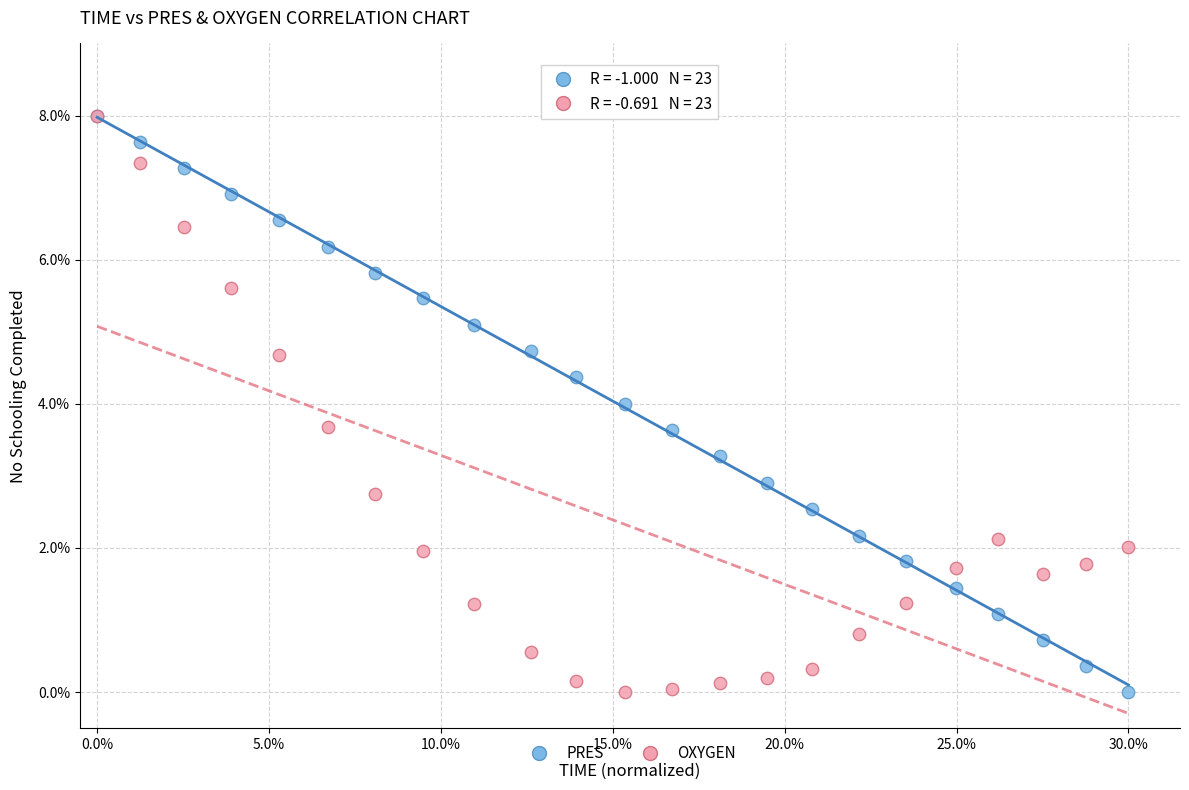

What are all the series names shown in the legend?

PRES, OXYGEN